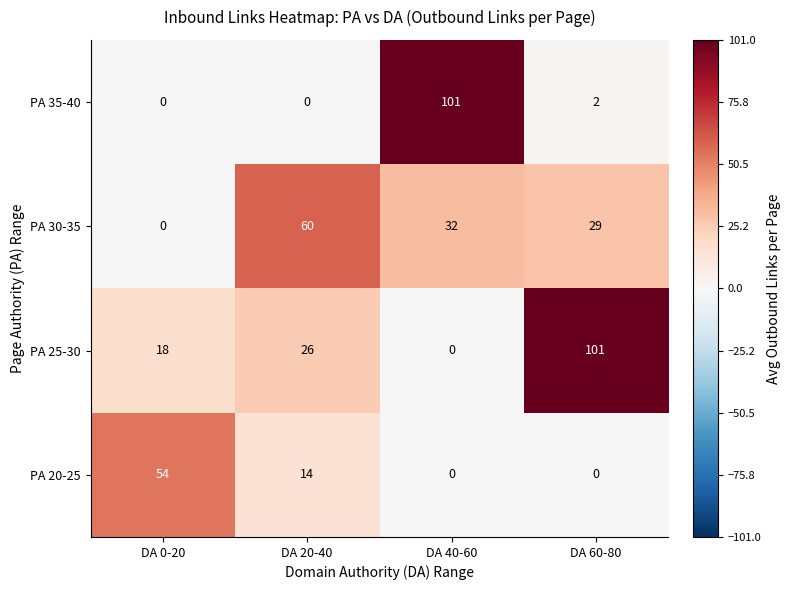

Rank the series at DA 60-80 from highest to lowest value.

PA 25-30, PA 30-35, PA 35-40, PA 20-25